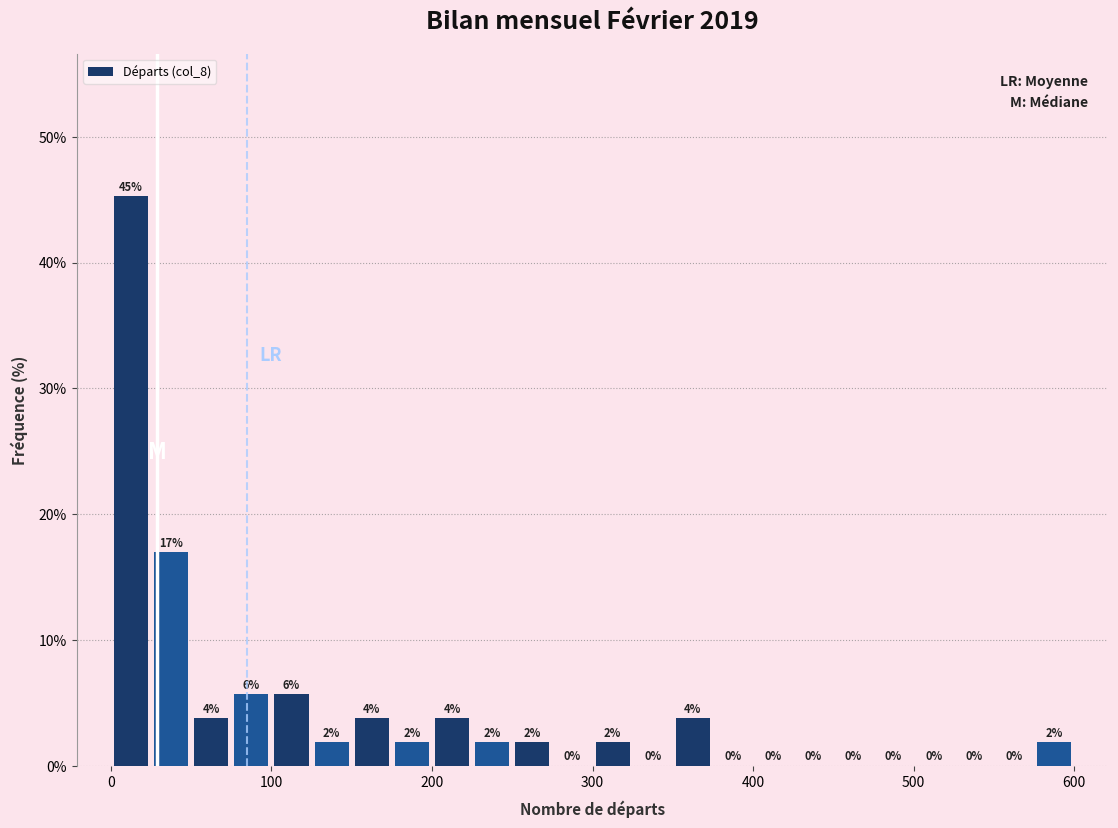

Around what value on the x-axis is the tallest bar? Give the approximate position of its centre, as read against the axis.

10